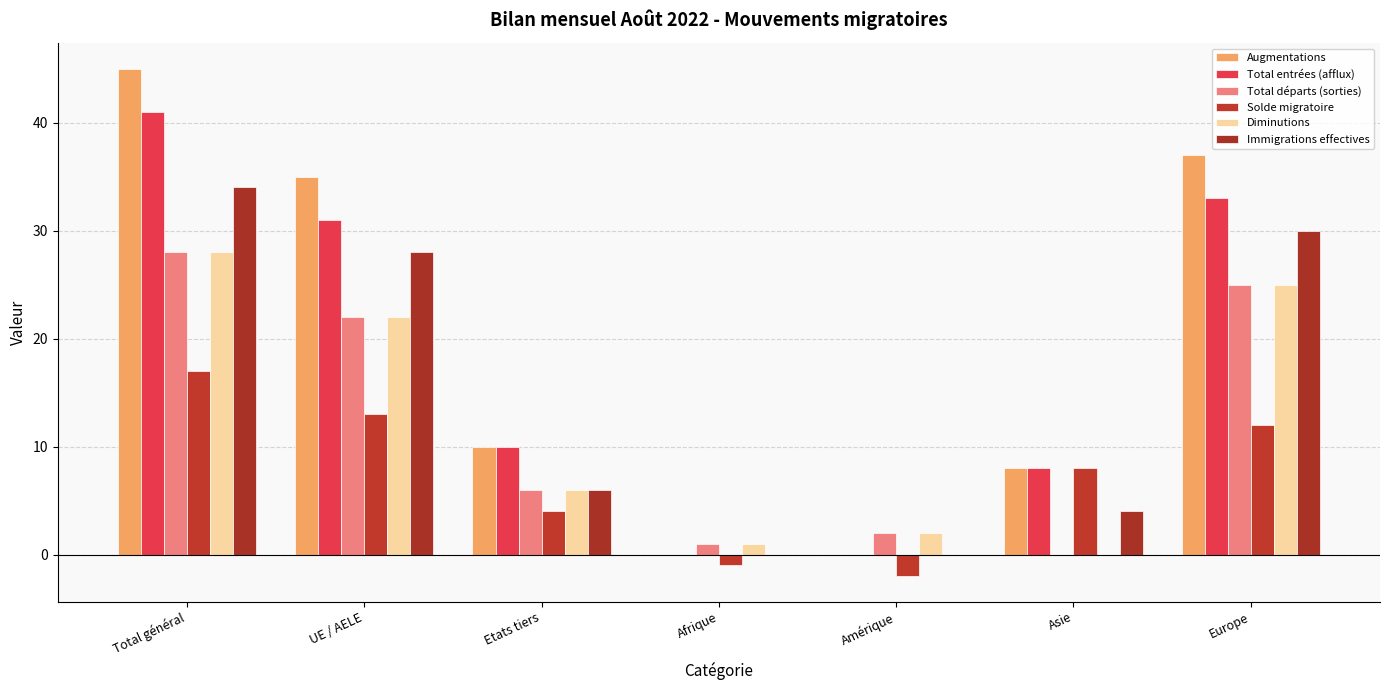

What is the total value across all series at Europe?

162